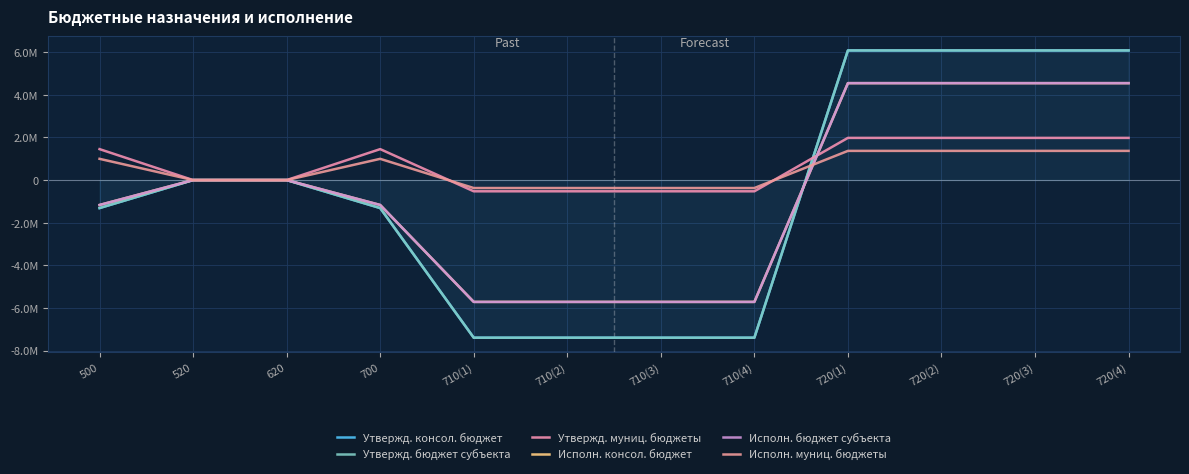

True or false: Утвержд. консол. бюджет has more than 1 interior local peaks.

False